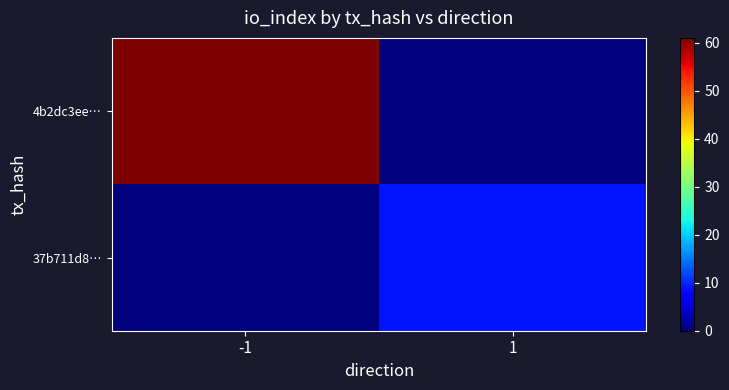

Reading left to right, extract all data points from this chart.

4b2dc3ee…: -1=61	1=0
37b711d8…: -1=0	1=9